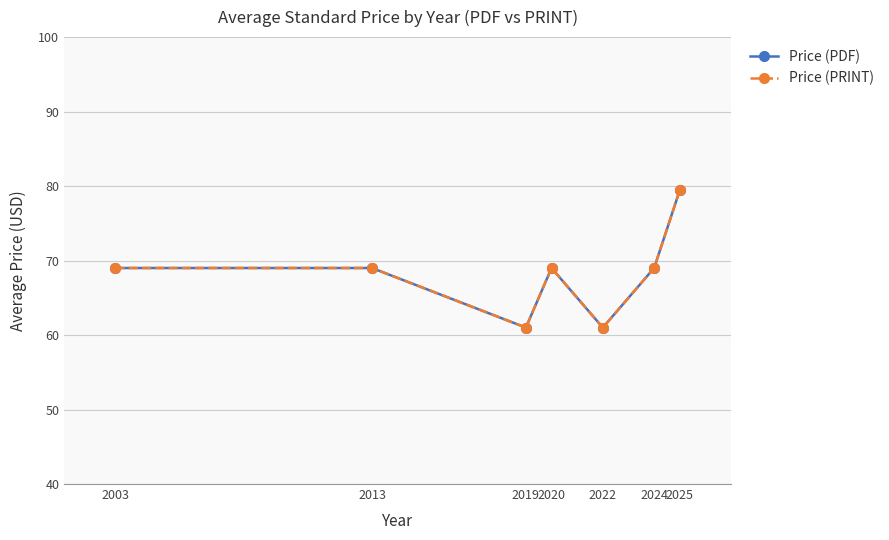

At which label does Price (PDF) reach its minimum?

2019